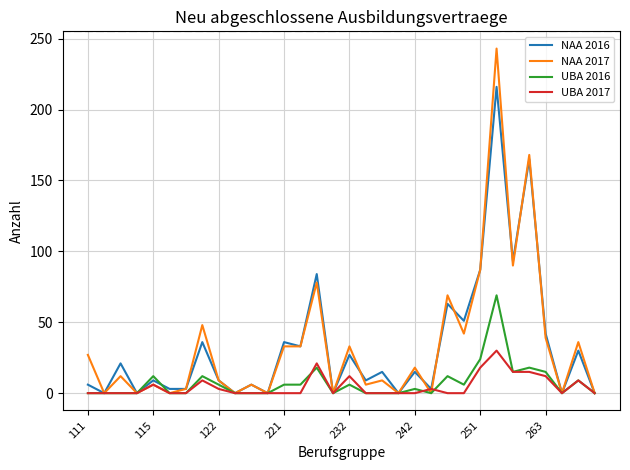

Rank the series by their maximum value, from highest to lowest.

NAA 2017, NAA 2016, UBA 2016, UBA 2017